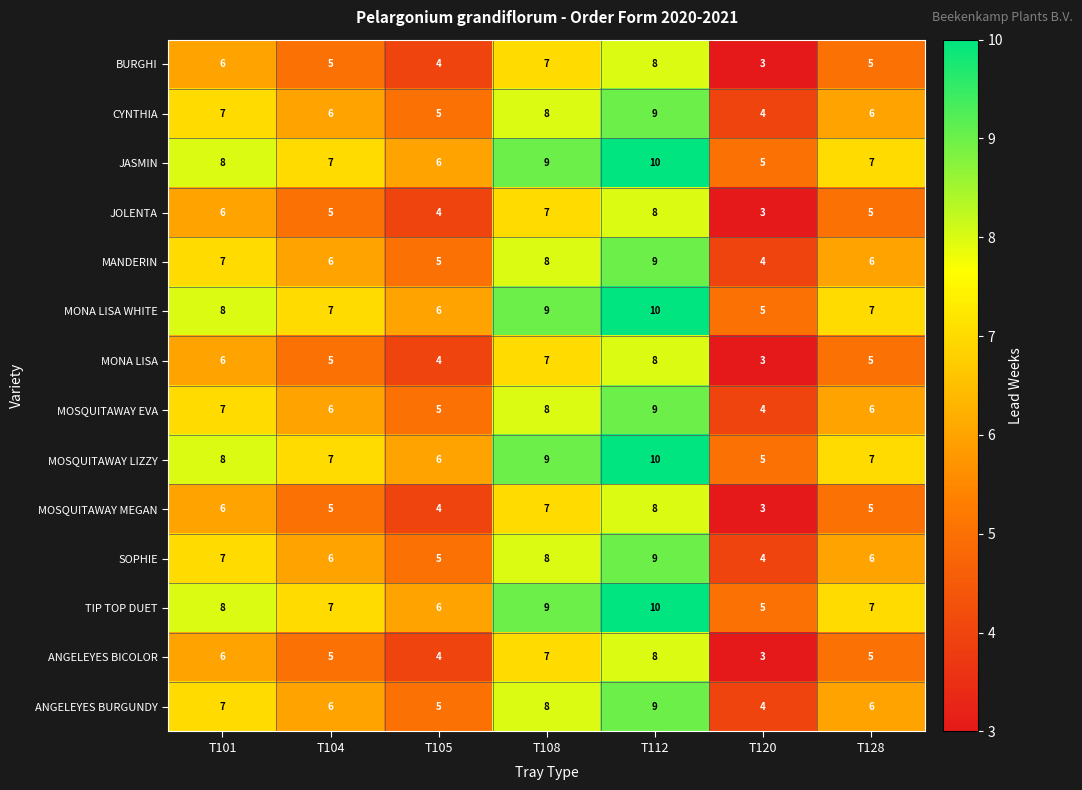

What is the spread (max minus min) of values at T112?

2